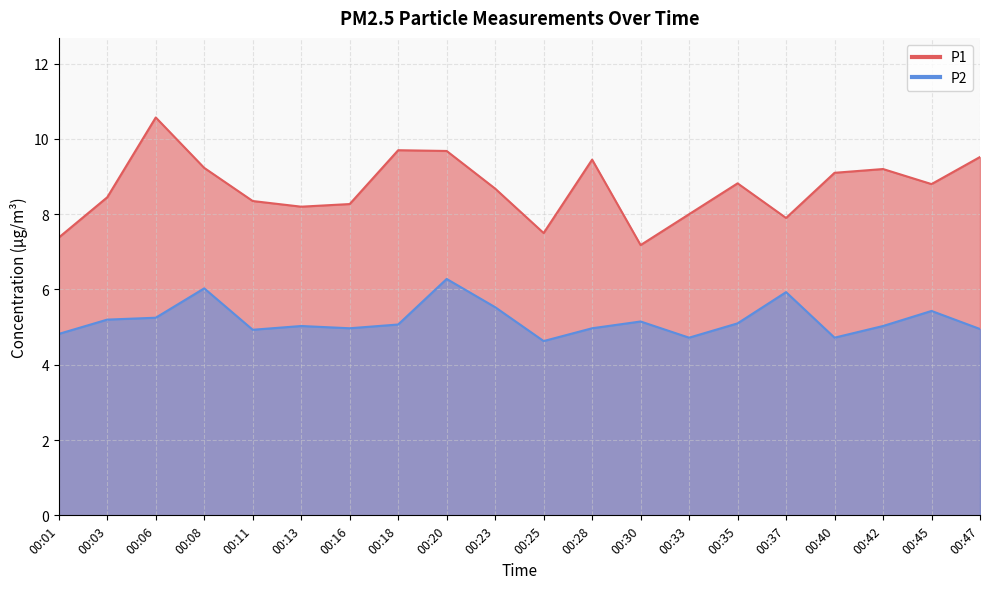

What is the value of the P1 point at the 7th from the left?

8.3